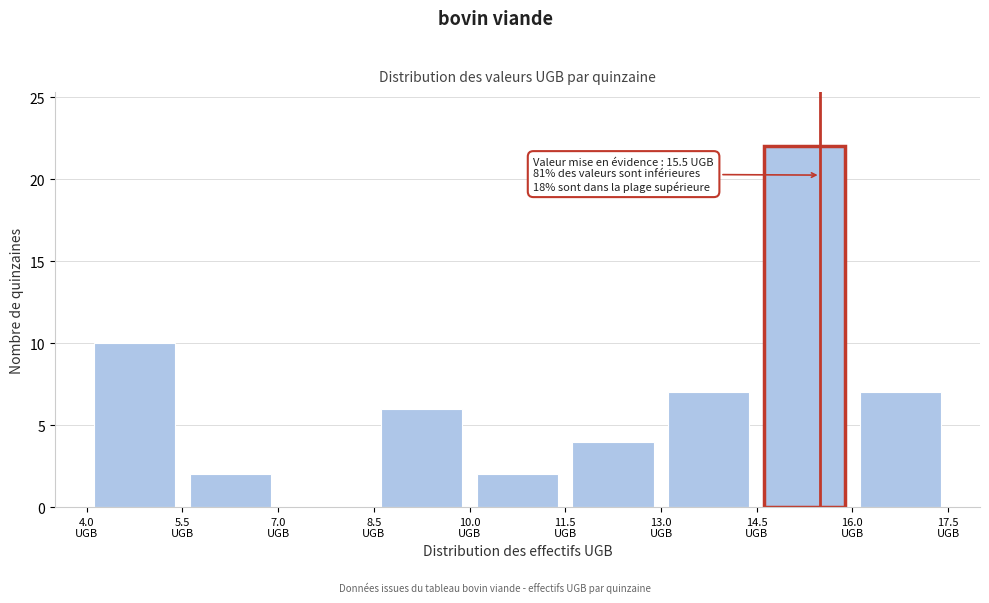

Over which range of the x-axis is the bar tallest?

14.5 to 16.0